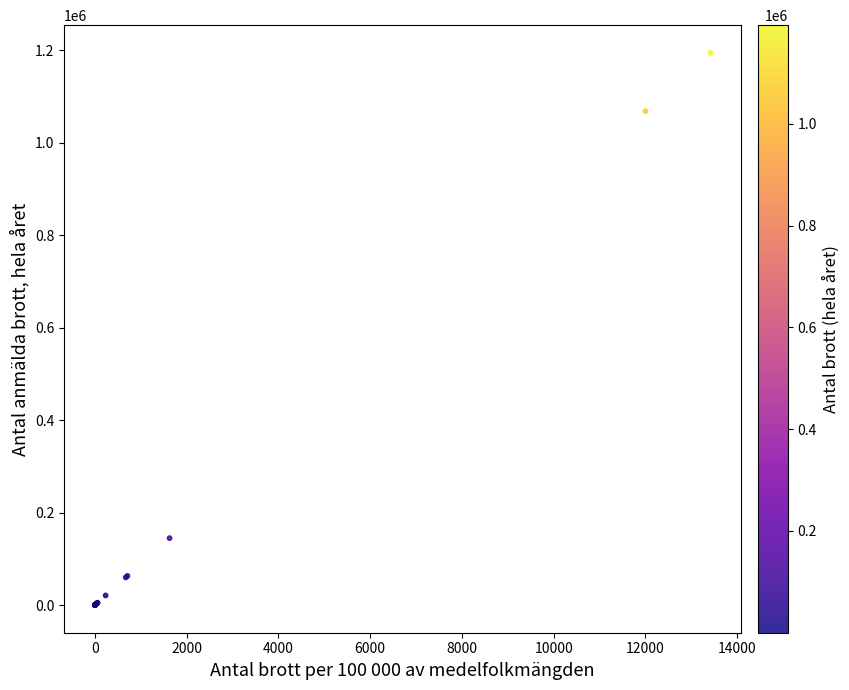

What Y value in the scatter plot is closest to 597108?

144871